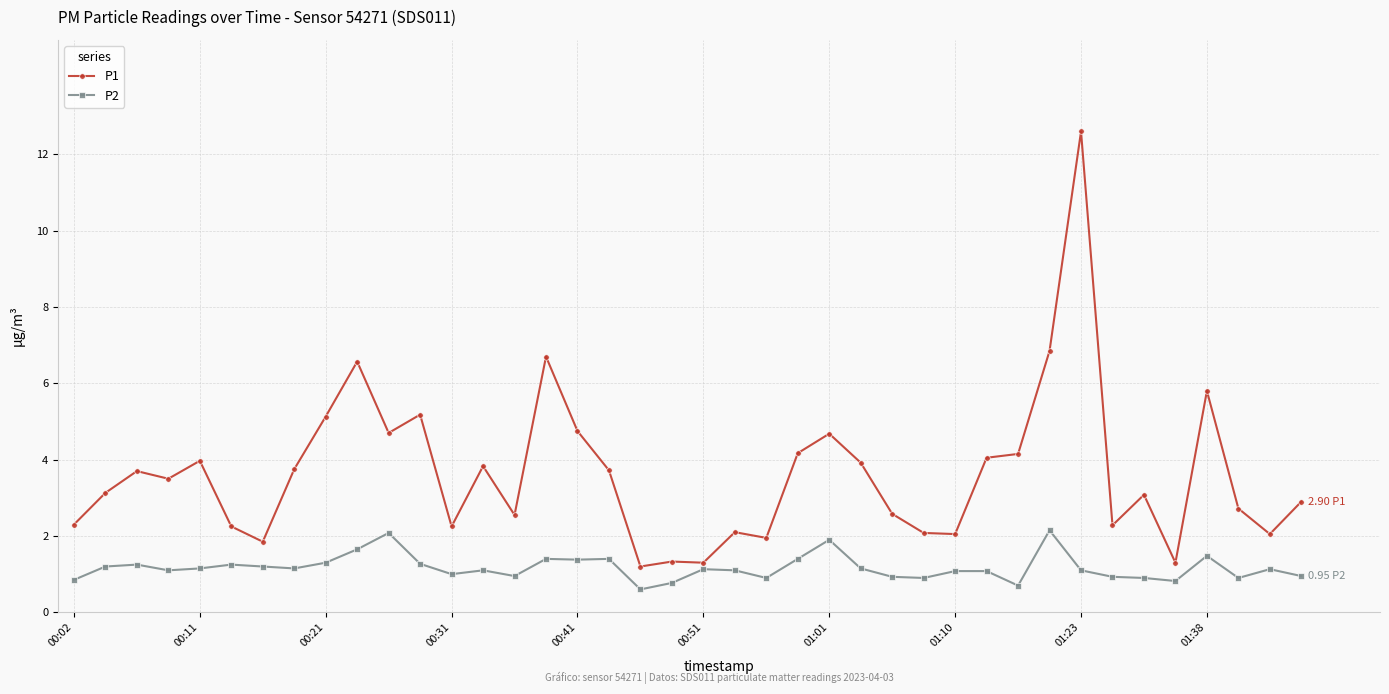

True or false: P2 has more than 1 interior local peaks.

True